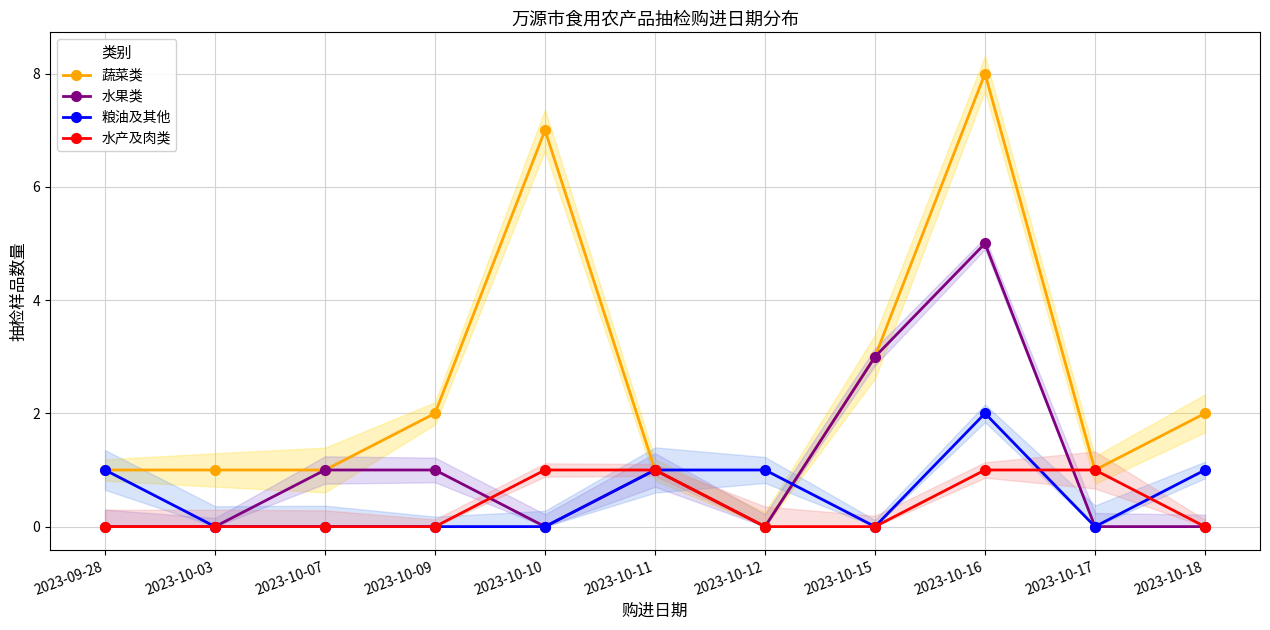

Where do 粮油及其他 and 蔬菜类 first cross each other?

2023-10-12 and 2023-10-15